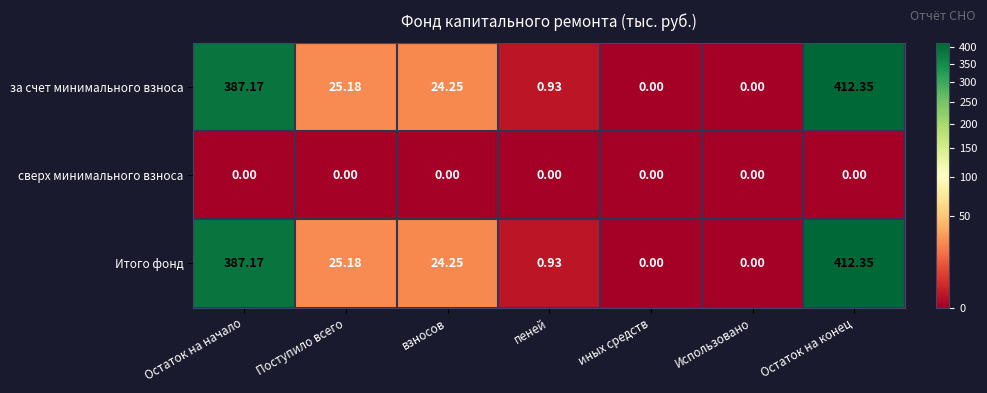

At which label does за счет минимального взноса reach its peak?

Остаток на конец